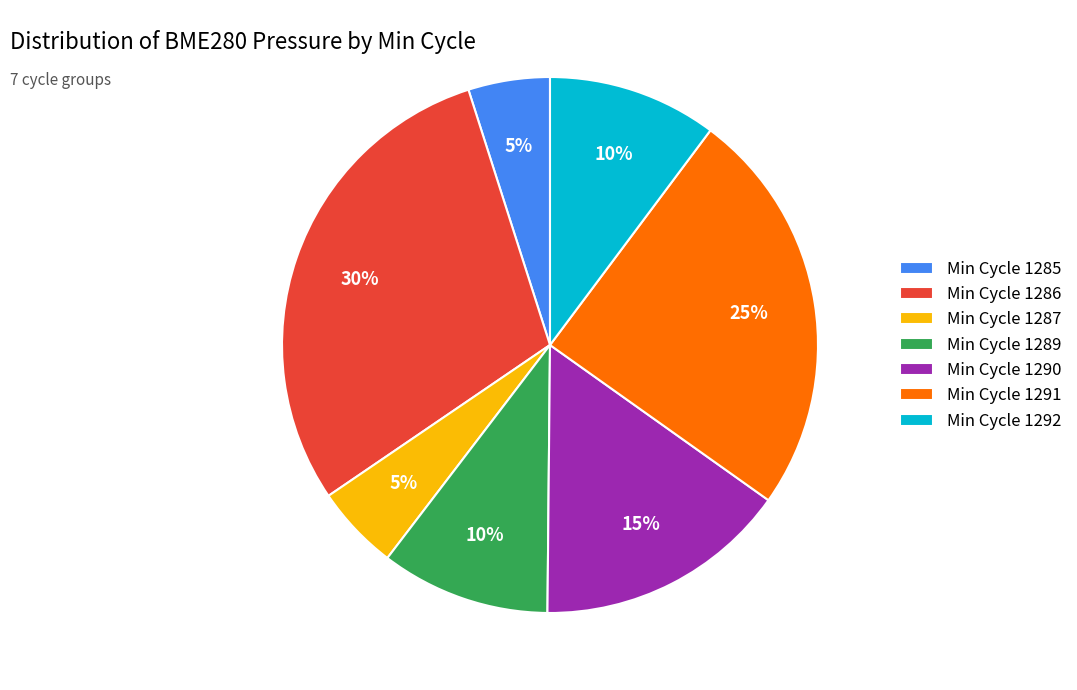

Approximately how many times larger is the value at Min Cycle 1291 compared to Min Cycle 1285?

5.0